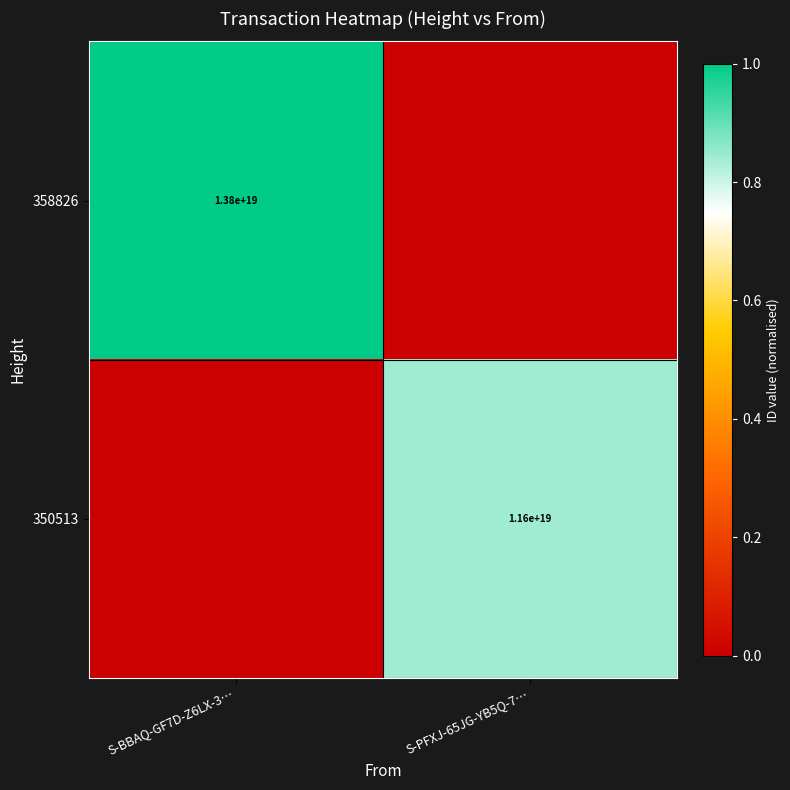

The value of 350513 at S-PFXJ-65JG-YB5Q-7… is 17209370261232822272. True or false?

False